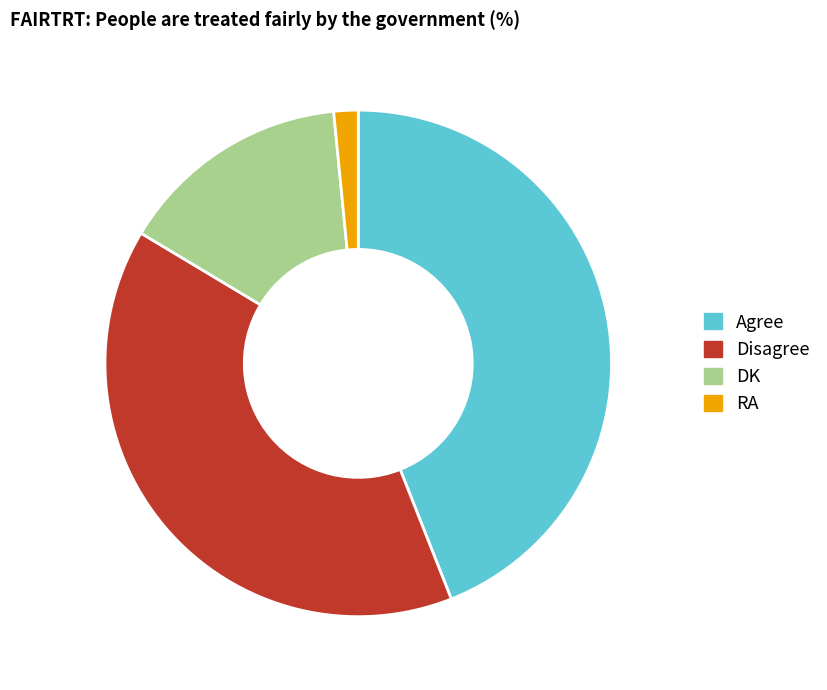

Is there any slice that represents more than half of the pie?

No